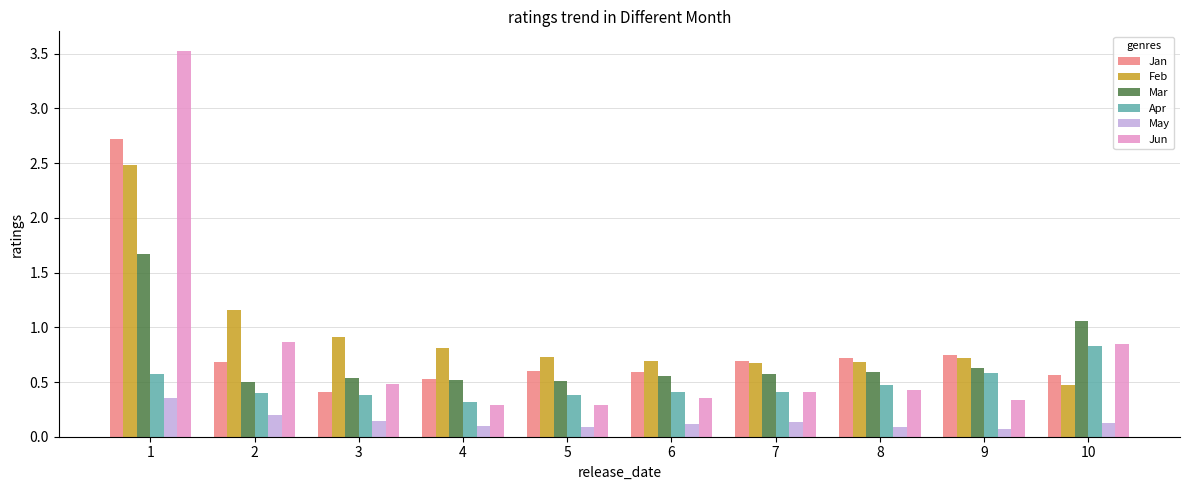

How many Apr values are between 0 and 1?

10